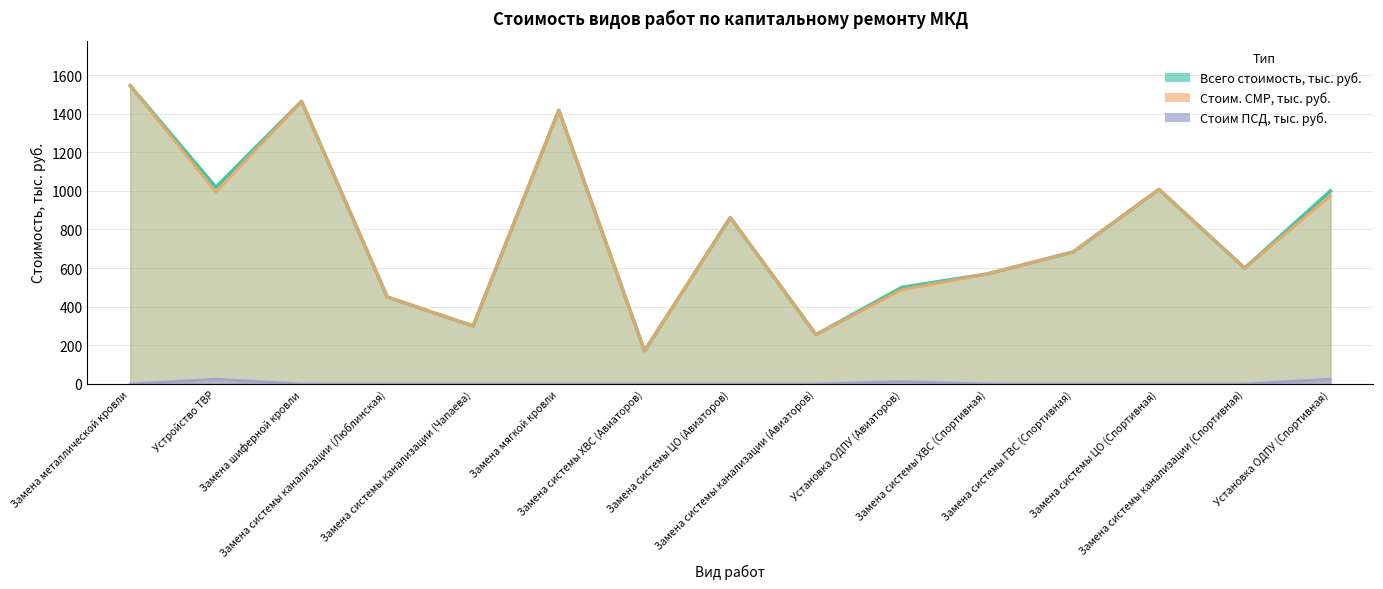

At which category does Всего стоимость, тыс. руб. reach its first local valley?

Устройство ТВР